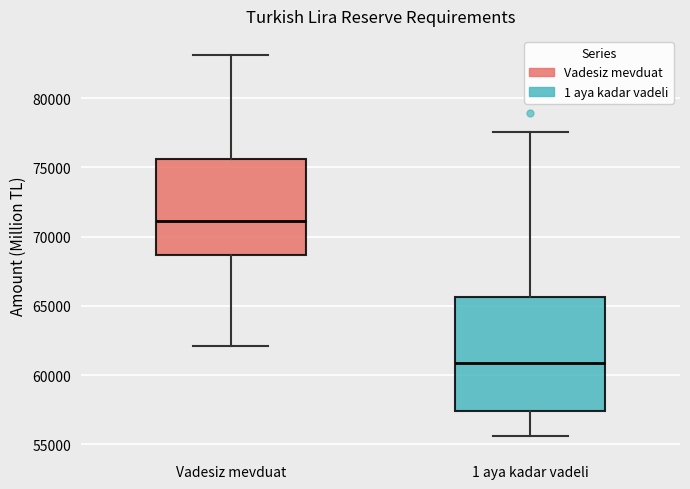

Which box has the highest median line?

Vadesiz mevduat